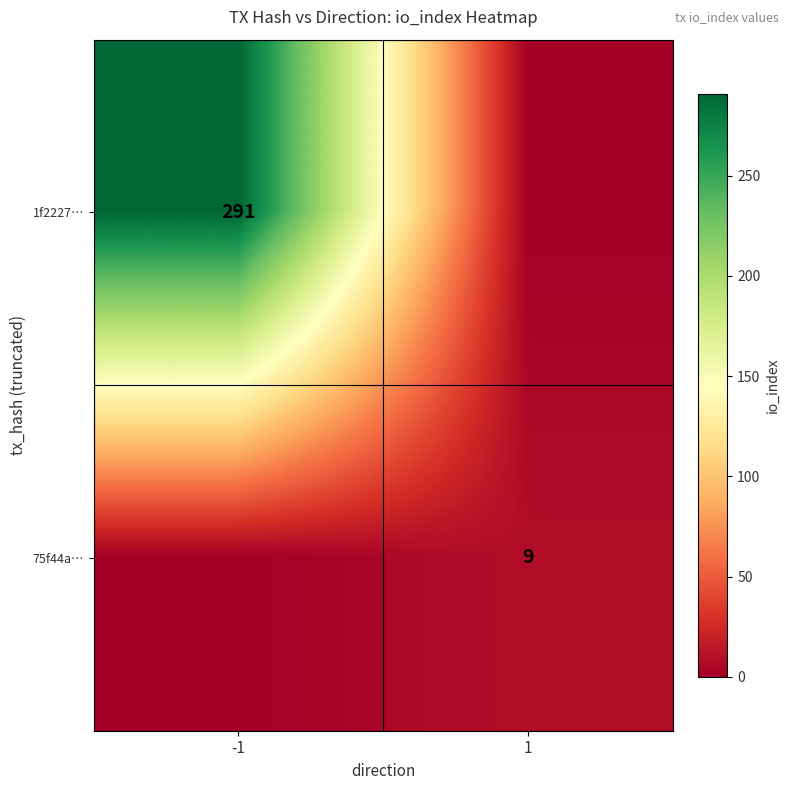

The value of 75f44a… at 1 is 9. True or false?

True